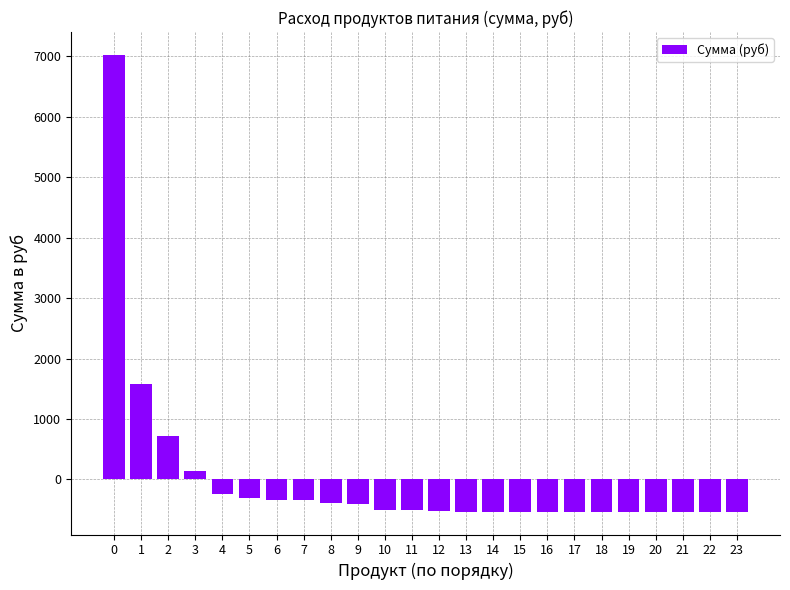

True or false: the data shows -413.9 at 9.

True